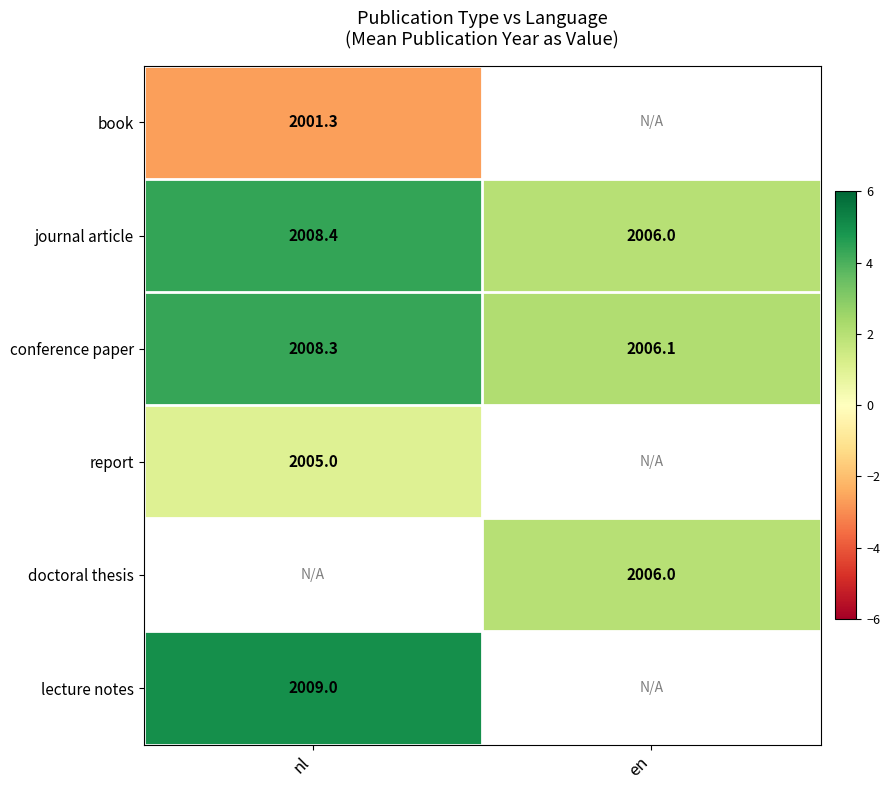

Is the value of conference paper at en greater than the value of book at nl?

Yes